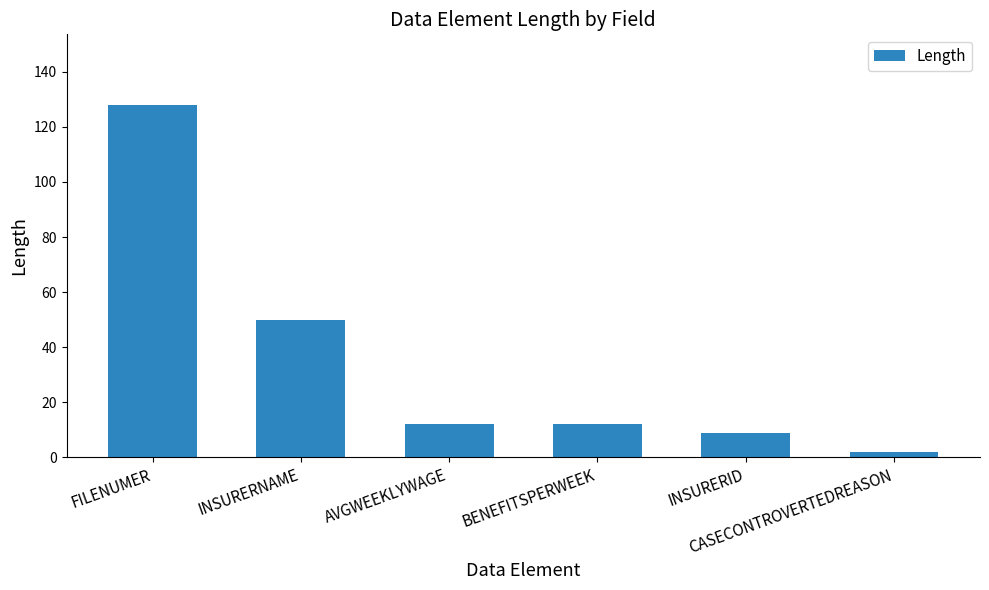

Is it true that the value at INSURERID is 3?

False